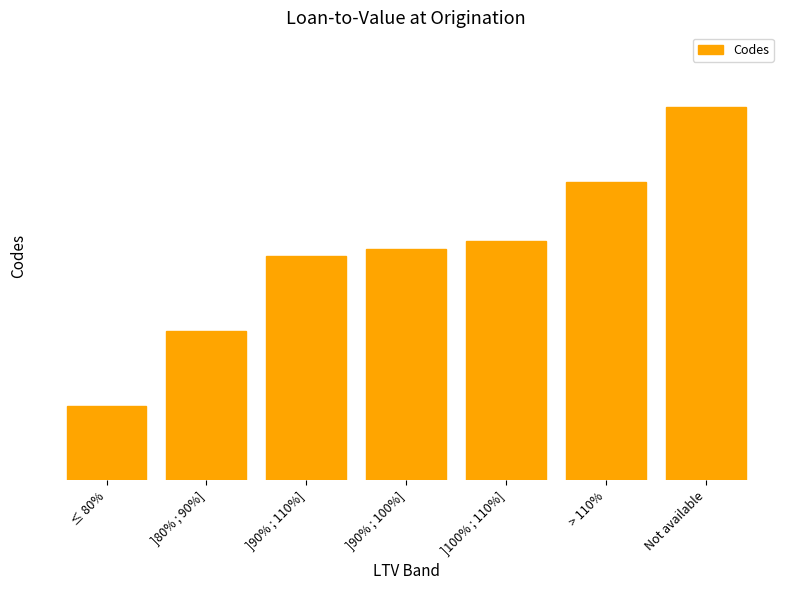

How many bars are there in total?

7